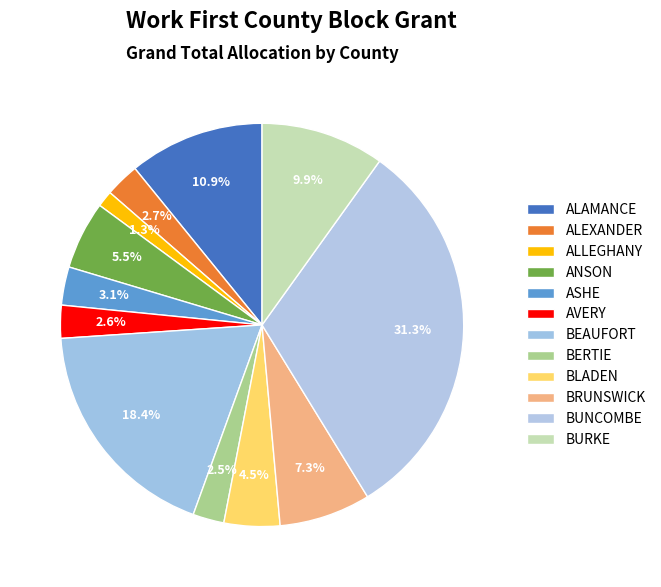

Rank the categories by value from lowest to highest.

ALLEGHANY, BERTIE, AVERY, ALEXANDER, ASHE, BLADEN, ANSON, BRUNSWICK, BURKE, ALAMANCE, BEAUFORT, BUNCOMBE